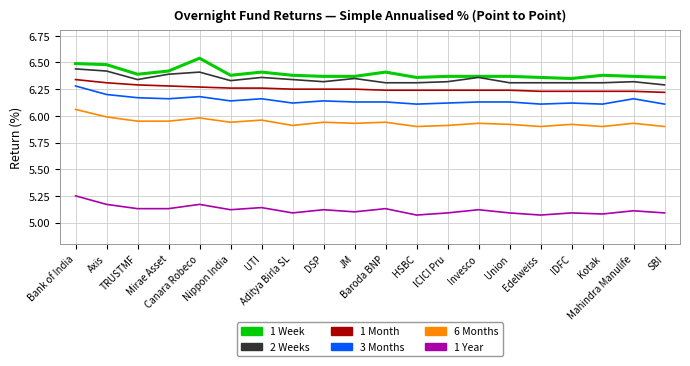

True or false: 6 Months and 1 Month intersect in this chart.

False